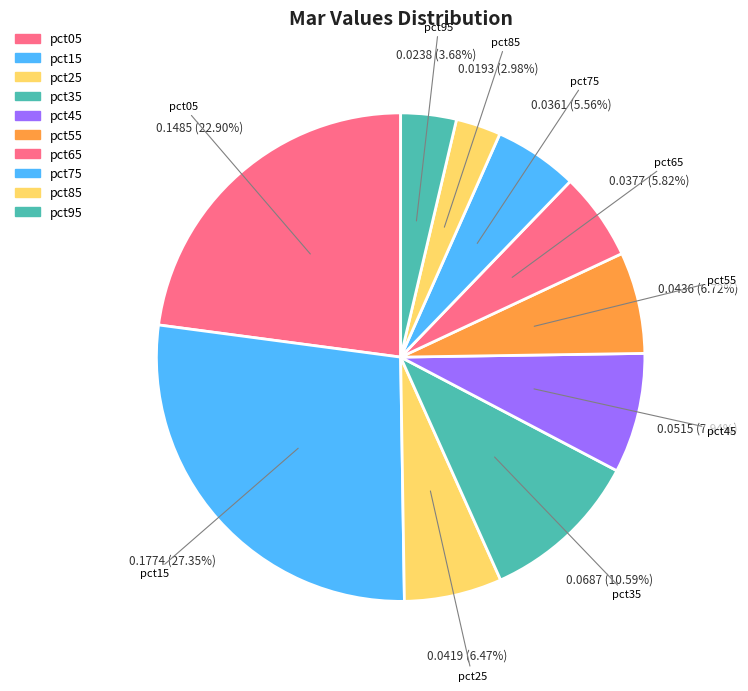

Between pct55 and pct25, which is larger?

pct55